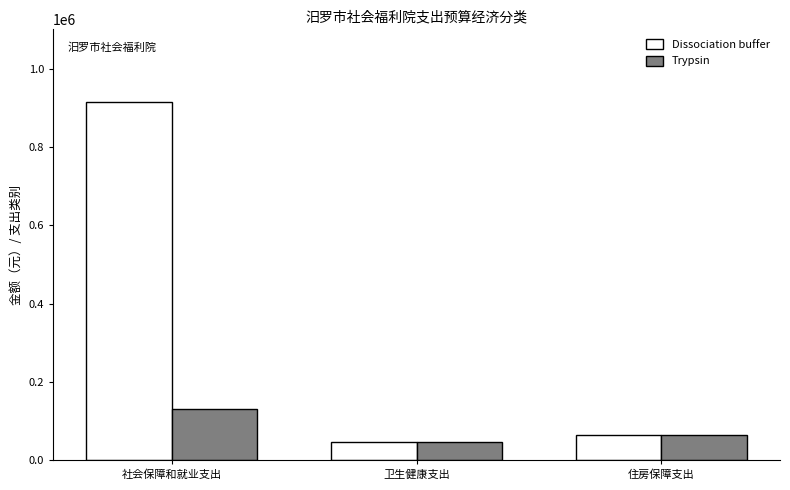

Where is Trypsin nearest to the value 89157?

住房保障支出